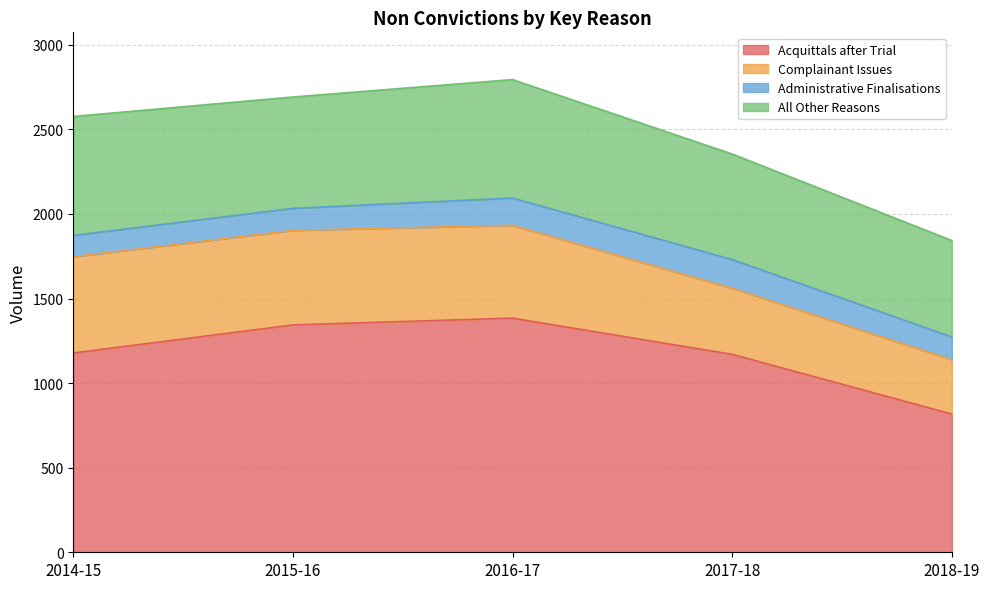

What is the lowest value of the All Other Reasons series?

570